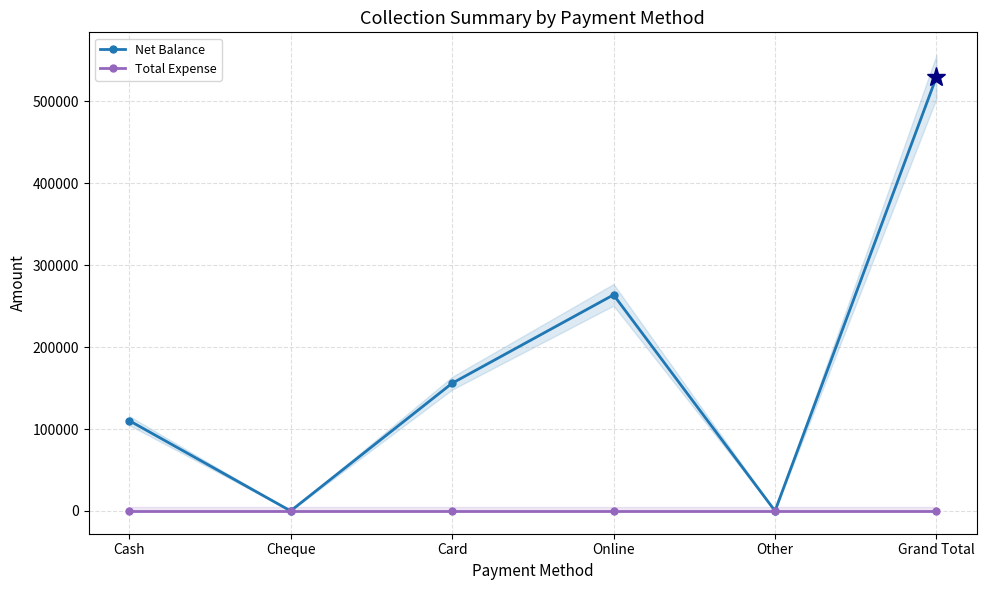

The value of Net Balance at Online is 263793. True or false?

True